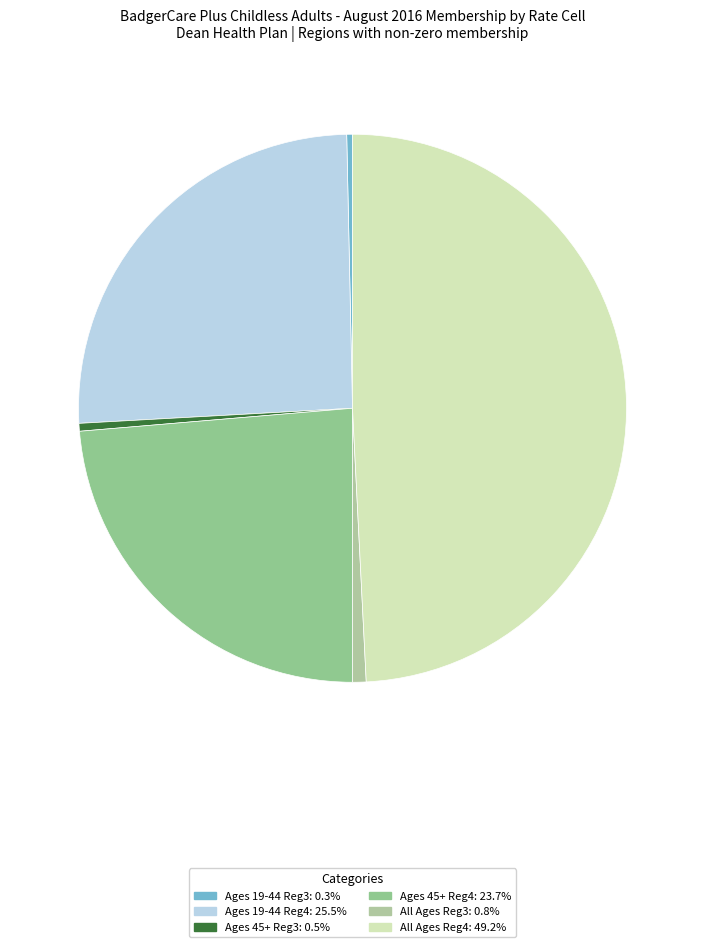

Count the number of slices in the pie.

6